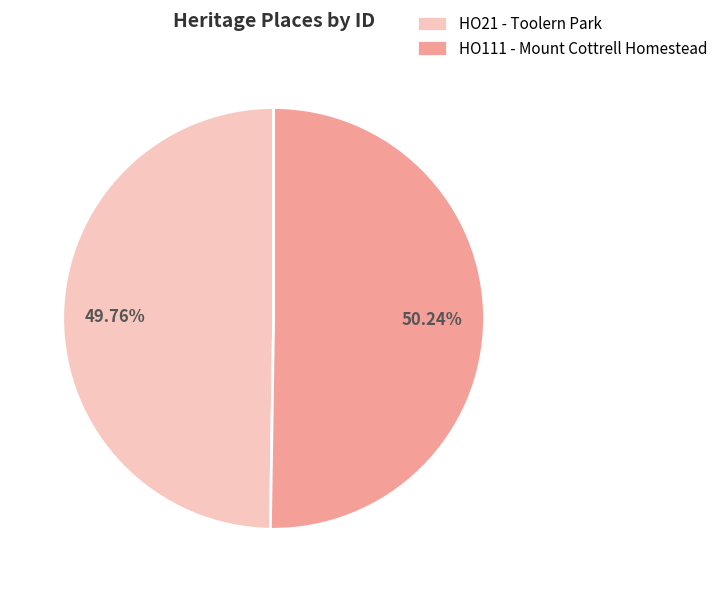

Combined, do HO21 - Toolern Park and HO111 - Mount Cottrell Homestead account for over 50%?

Yes